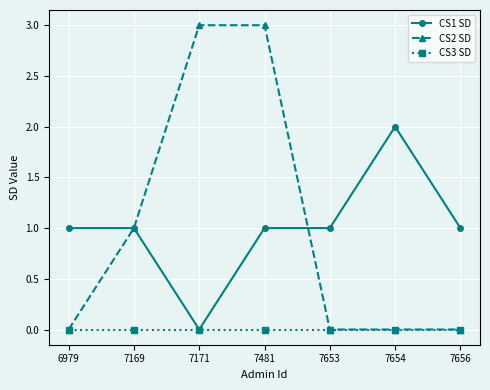

Reading right to left, list all the values displayed in this chart.

CS1 SD: 7656=1	7654=2	7653=1	7481=1	7171=0	7169=1	6979=1
CS2 SD: 7656=0	7654=0	7653=0	7481=3	7171=3	7169=1	6979=0
CS3 SD: 7656=0	7654=0	7653=0	7481=0	7171=0	7169=0	6979=0